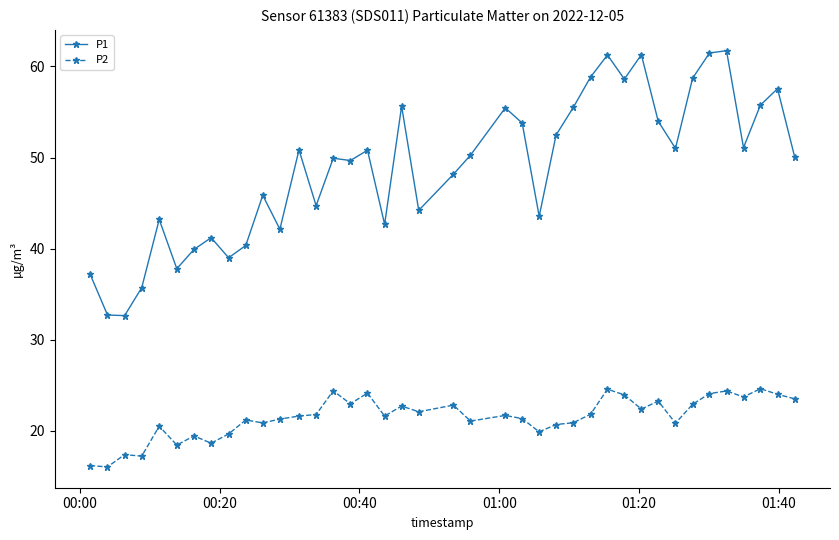

What is the value of the P2 point at the 32nd from the left?

23.3